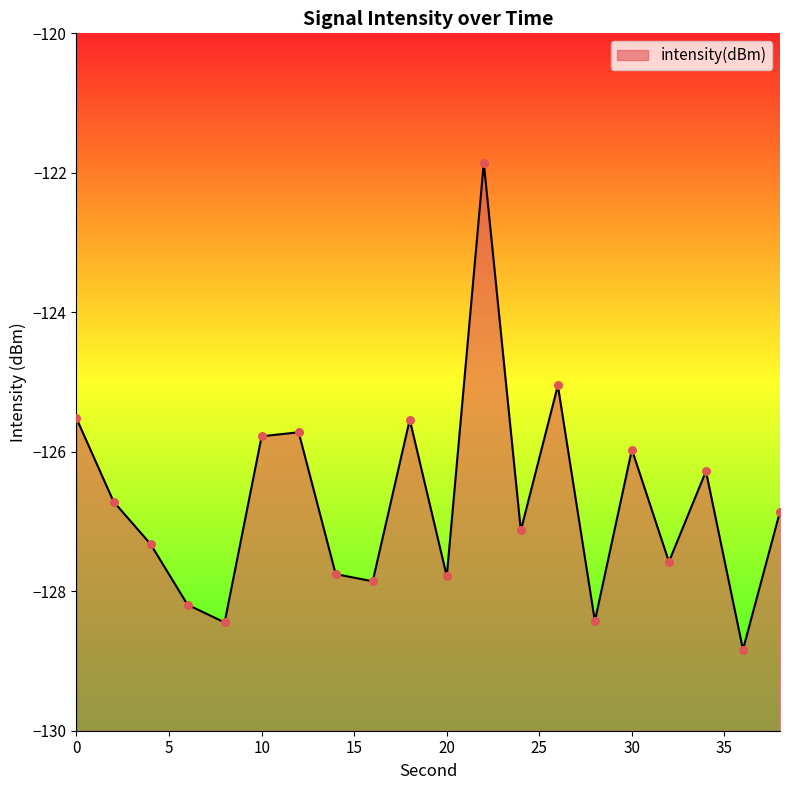

What is the change in value from 12 to 20?

-2.1